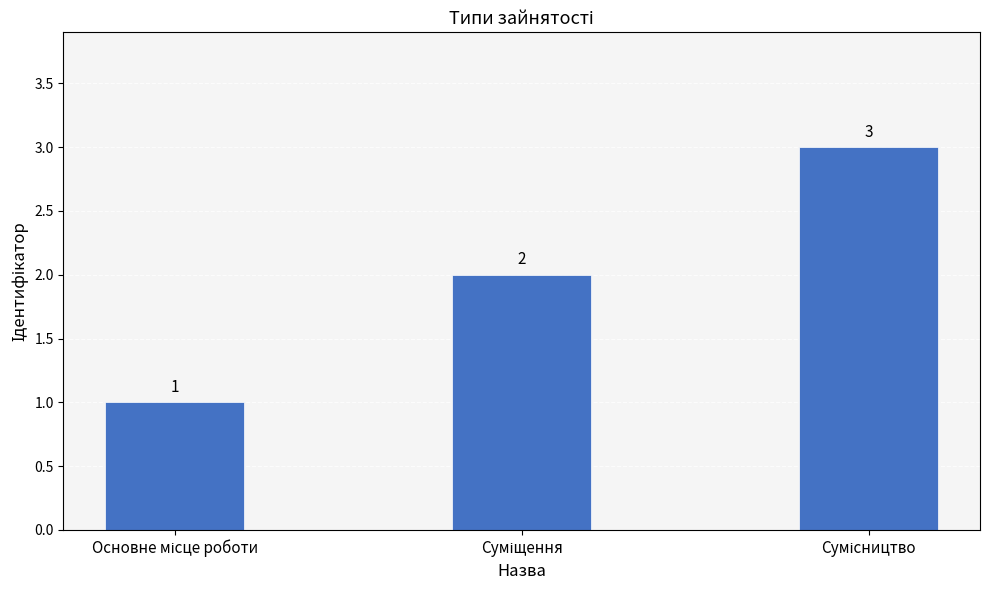

How many values are between 1 and 3?

3